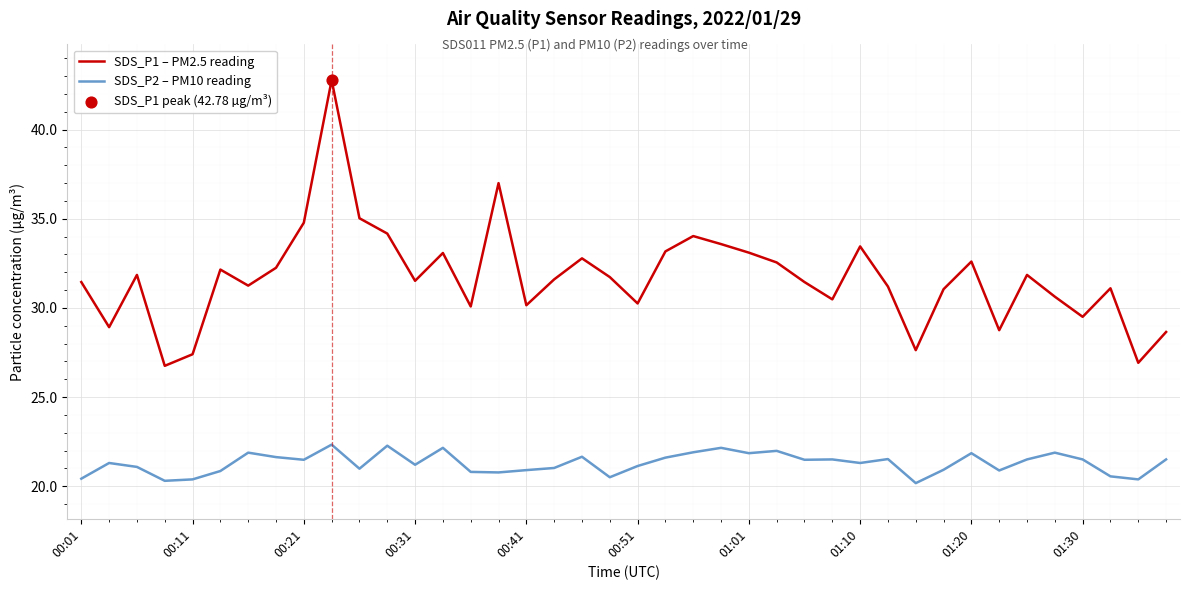

Which series has the largest total across all categories?

SDS_P1 – PM2.5 reading